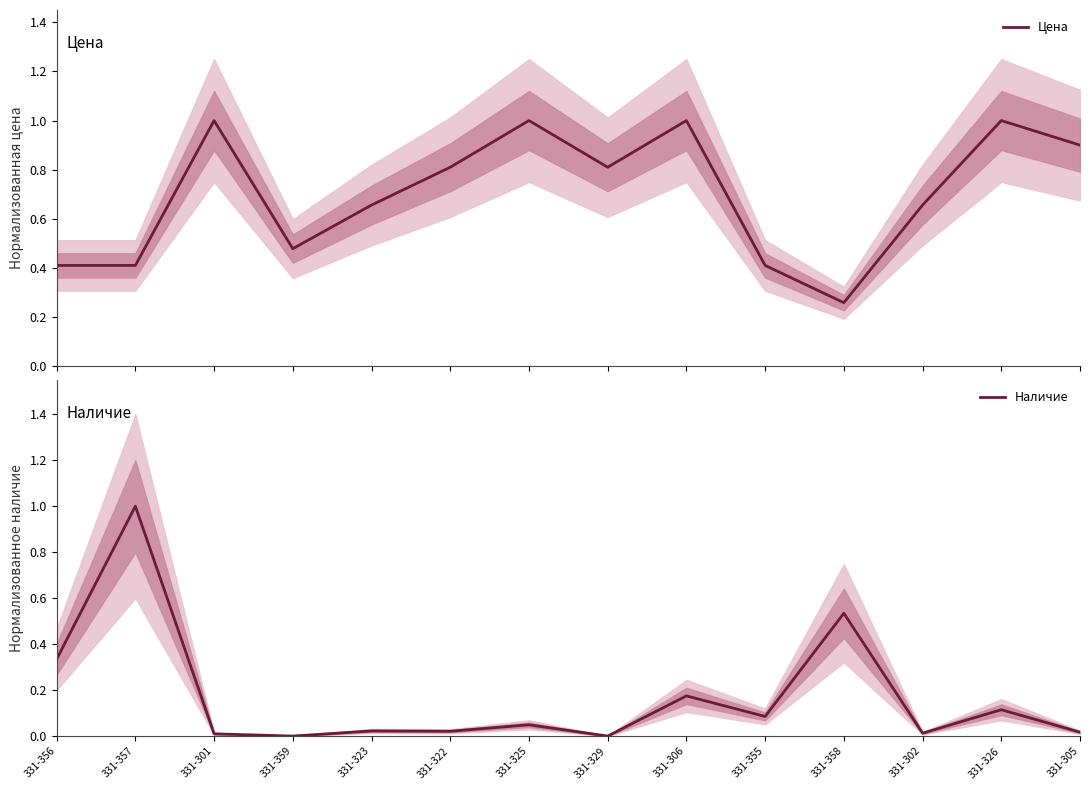

Between which two adjacent categories do Наличие and Цена first intersect?

331-356 and 331-357